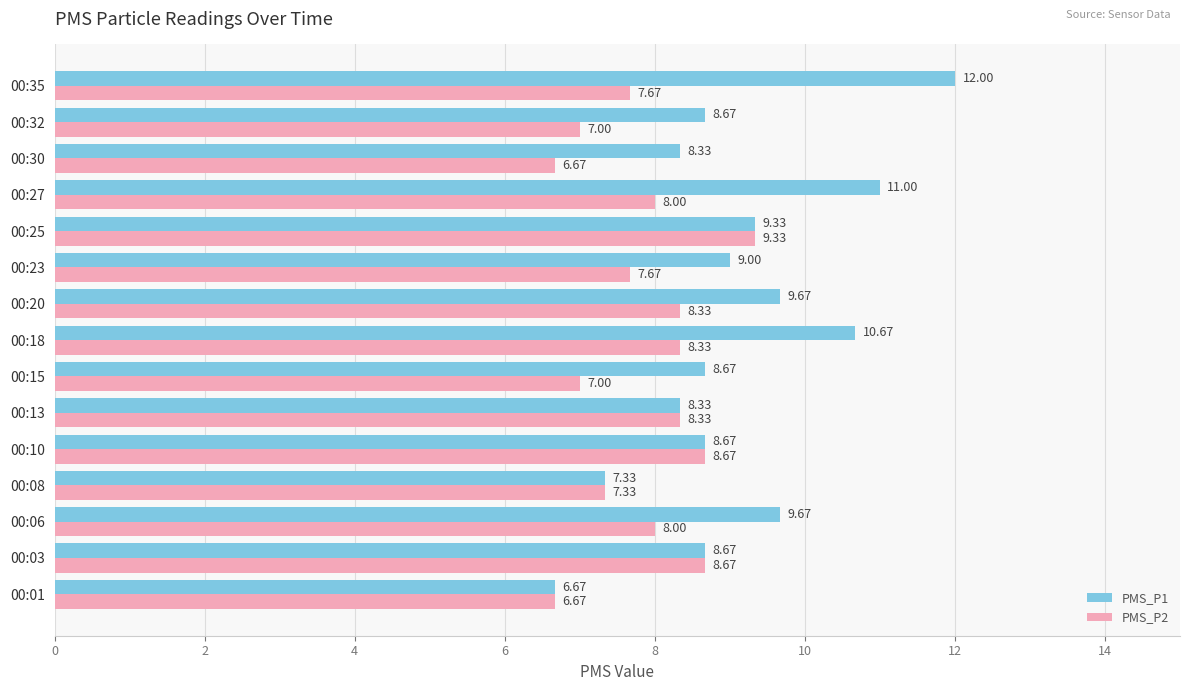

At which category is the sum across all series the highest?

00:35